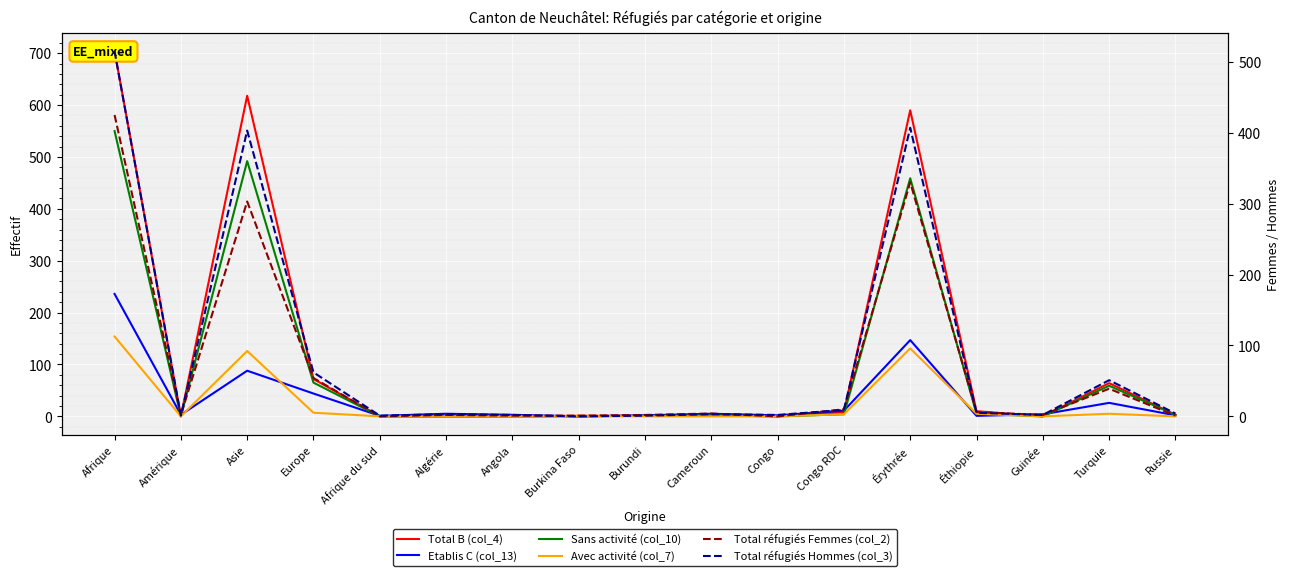

What is the maximum value shown in the chart?

704